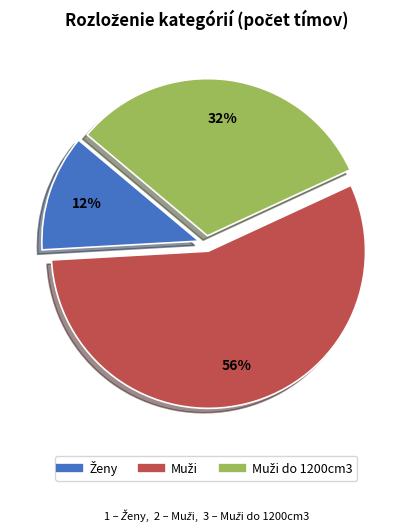

Is there any slice that represents more than half of the pie?

Yes